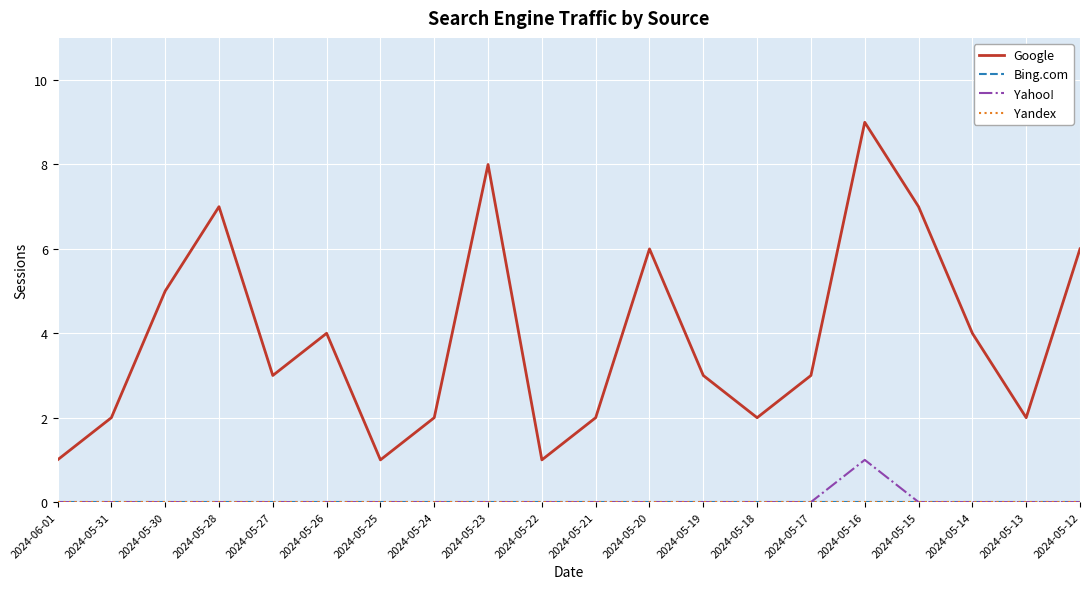

Does the chart display data point markers on the line(s)?

No